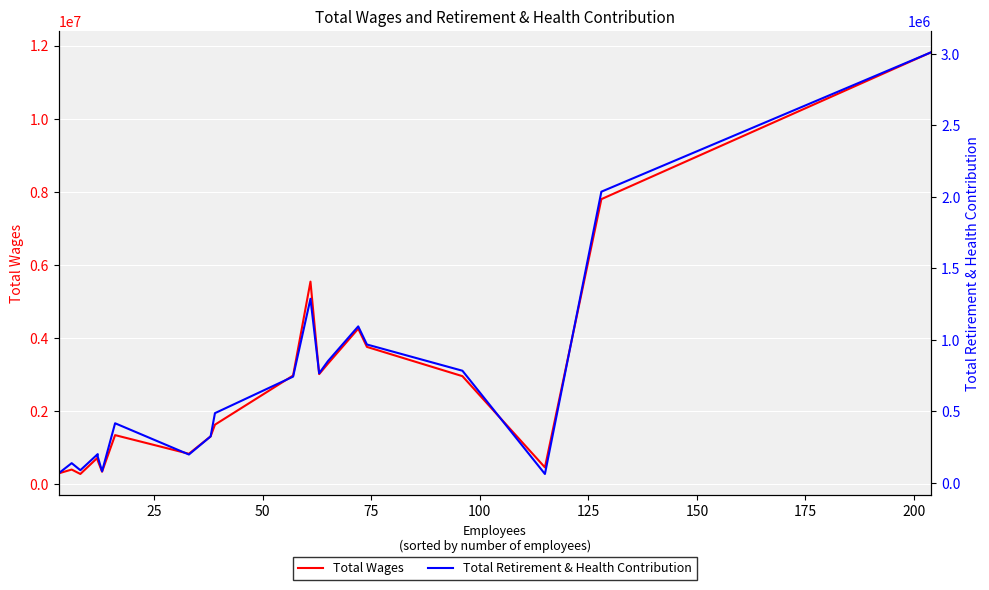

At how many categories does at least one series exceed 4301739?

3